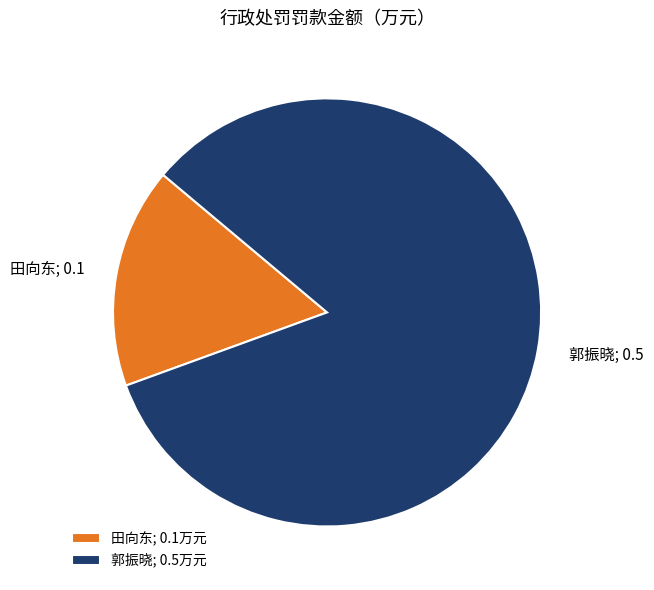

Do 郭振晓; 0.5万元 and 田向东; 0.1万元 together represent more than half of the pie?

Yes